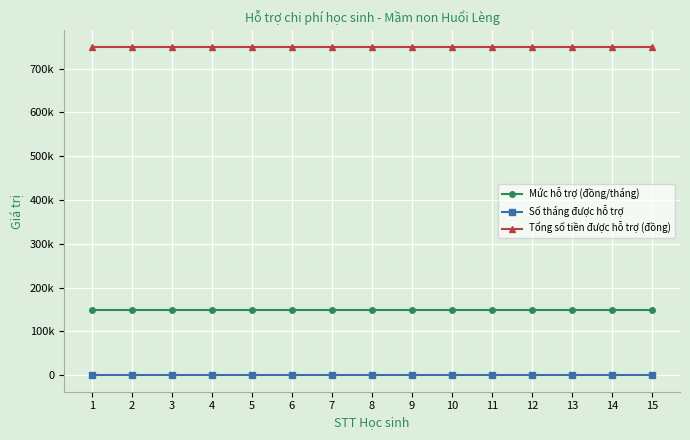

Which series changed the most between 3 and 11?

Mức hỗ trợ (đồng/tháng)